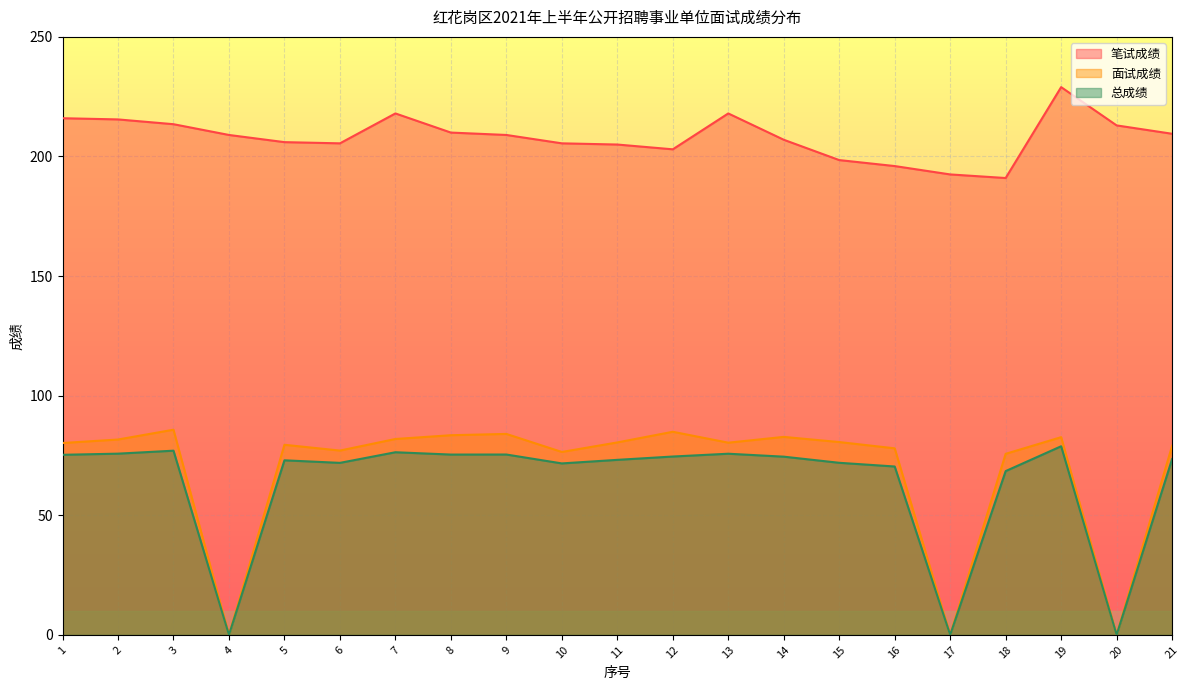

Which has a higher value, 14 or 18?

14